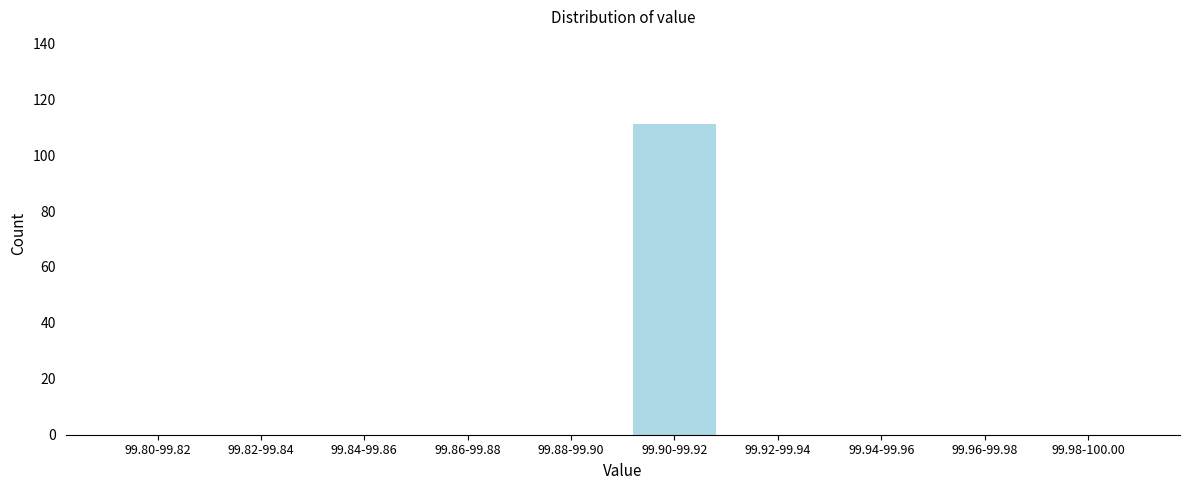

Reading left to right, what are all the values shown in this chart?

99.80-99.82=0	99.82-99.84=0	99.84-99.86=0	99.86-99.88=0	99.88-99.90=0	99.90-99.92=111	99.92-99.94=0	99.94-99.96=0	99.96-99.98=0	99.98-100.00=0